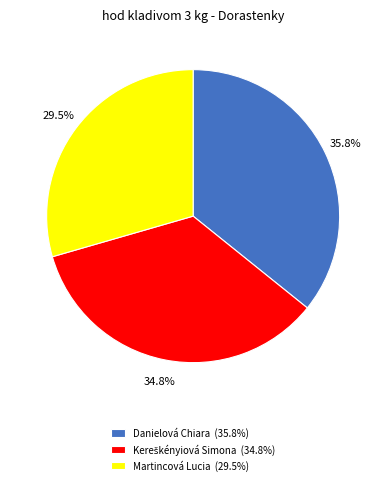

Which category has the biggest portion of the pie?

Danielová Chiara